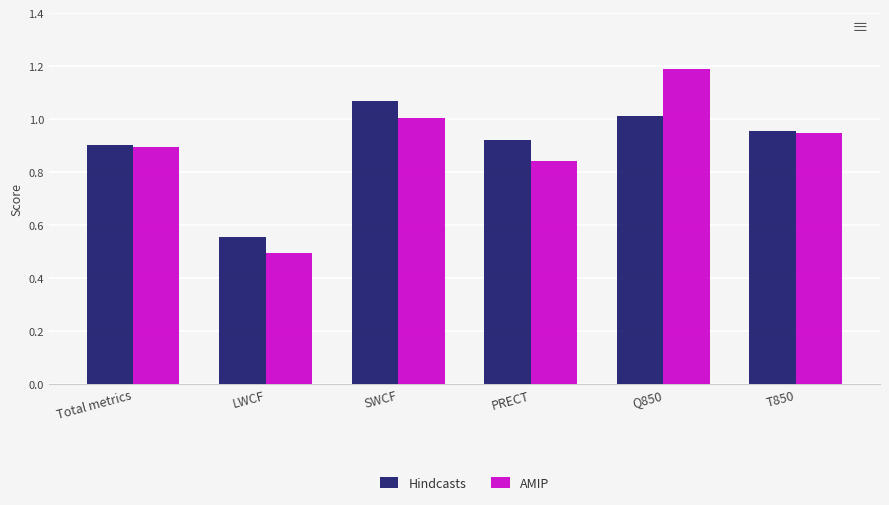

What is the label of the 3rd bar from the right?

PRECT